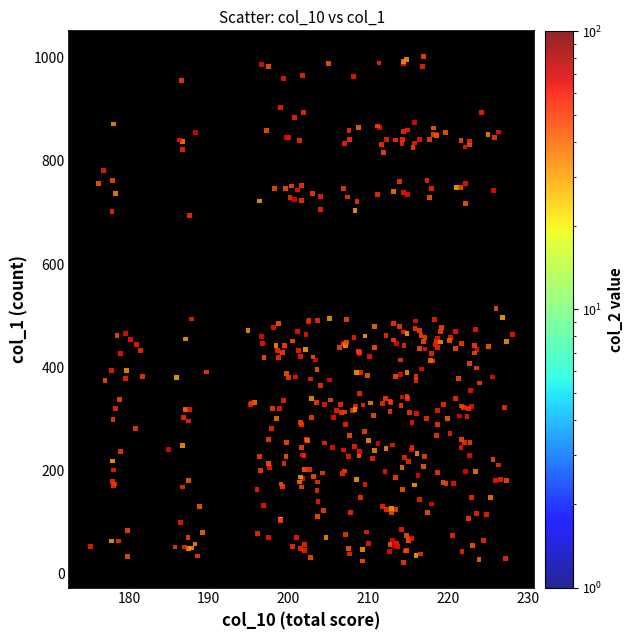

What is the range of Y values (max minus min)?

980.9